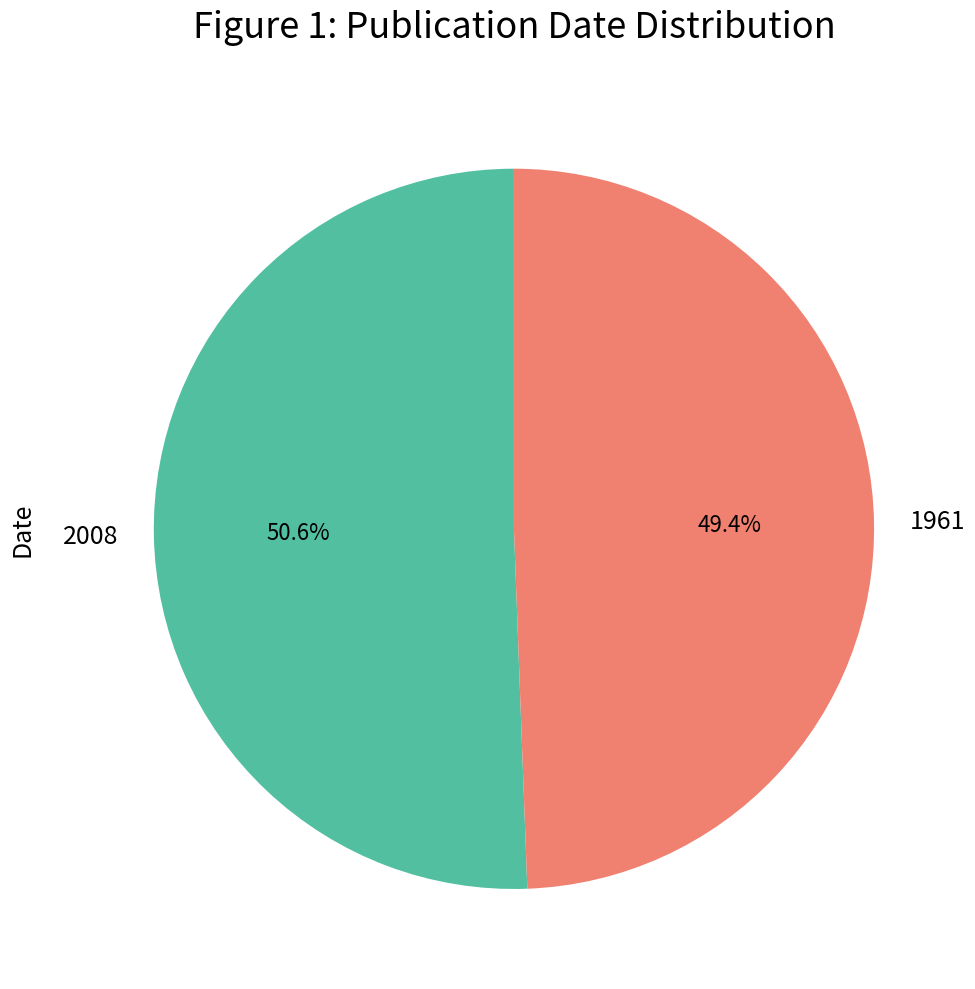

How many slices are in this pie chart?

2